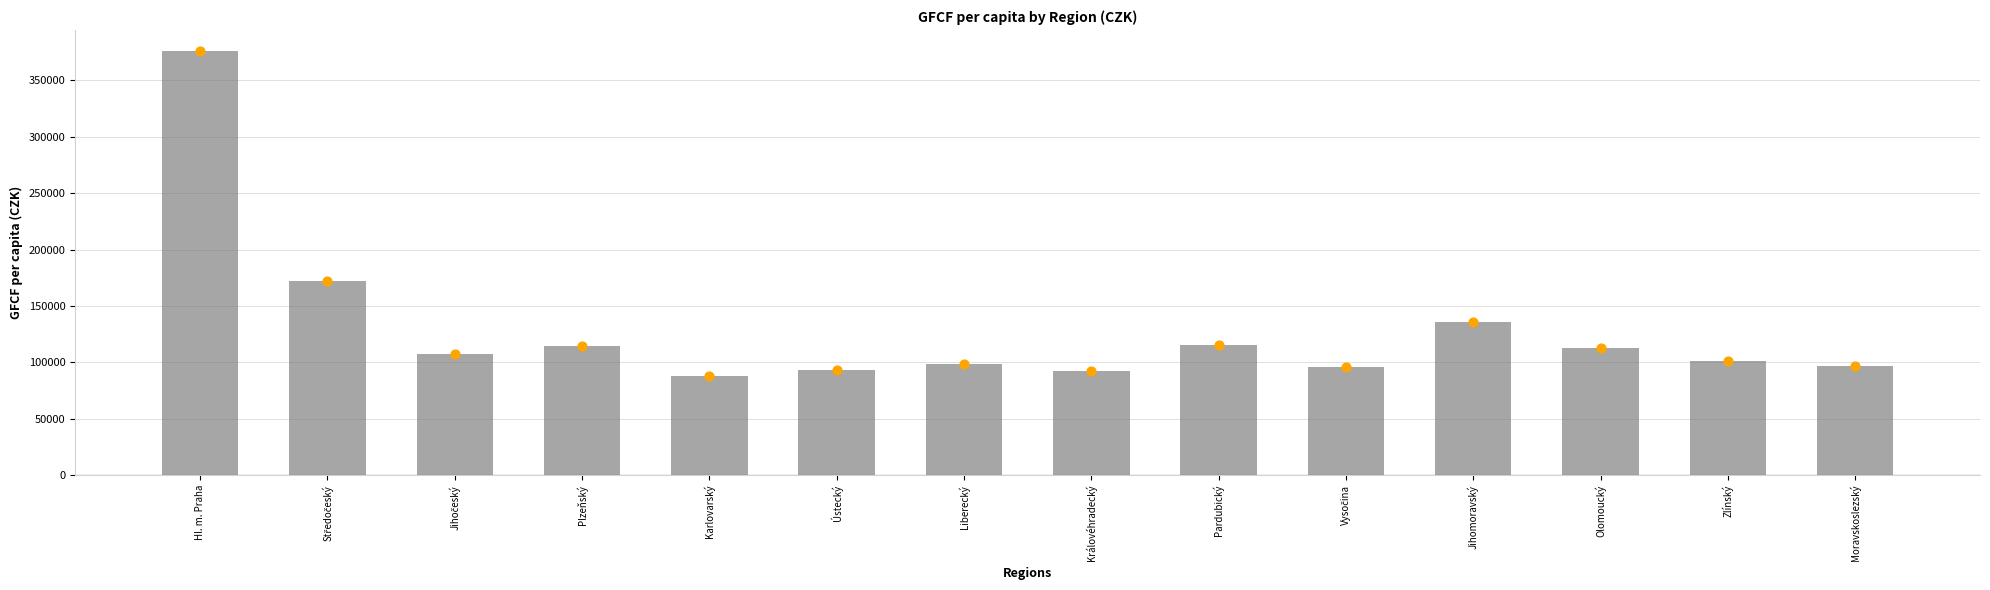

Approximately how many times larger is the value at Jihočeský compared to Jihomoravský?

0.8